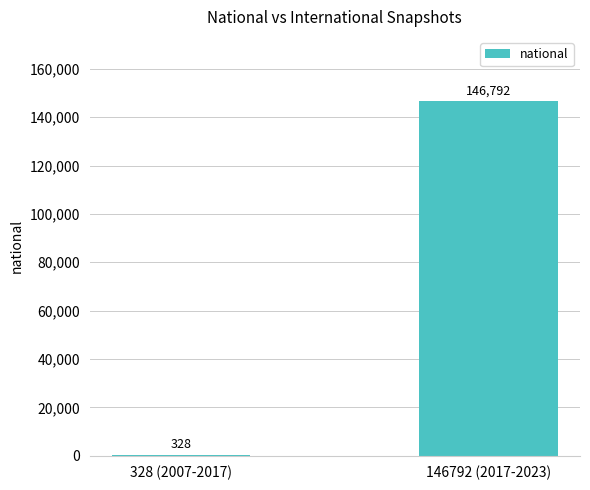

What is the sum of all values?

147120